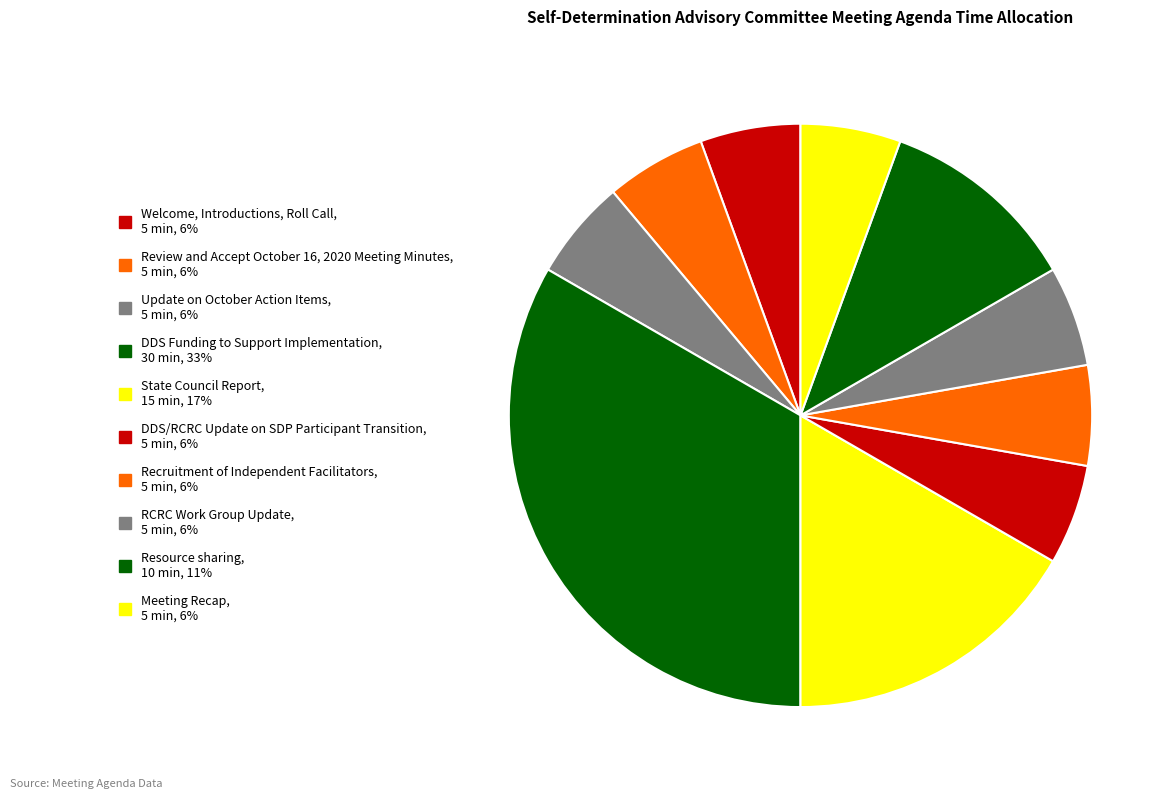

Rank the categories by value from highest to lowest.

DDS Funding to Support Implementation, State Council Report, Resource sharing, Welcome, Introductions, Roll Call, Review and Accept October 16, 2020 Meeting Minutes, Update on October Action Items, DDS/RCRC Update on SDP Participant Transition, Recruitment of Independent Facilitators, RCRC Work Group Update, Meeting Recap